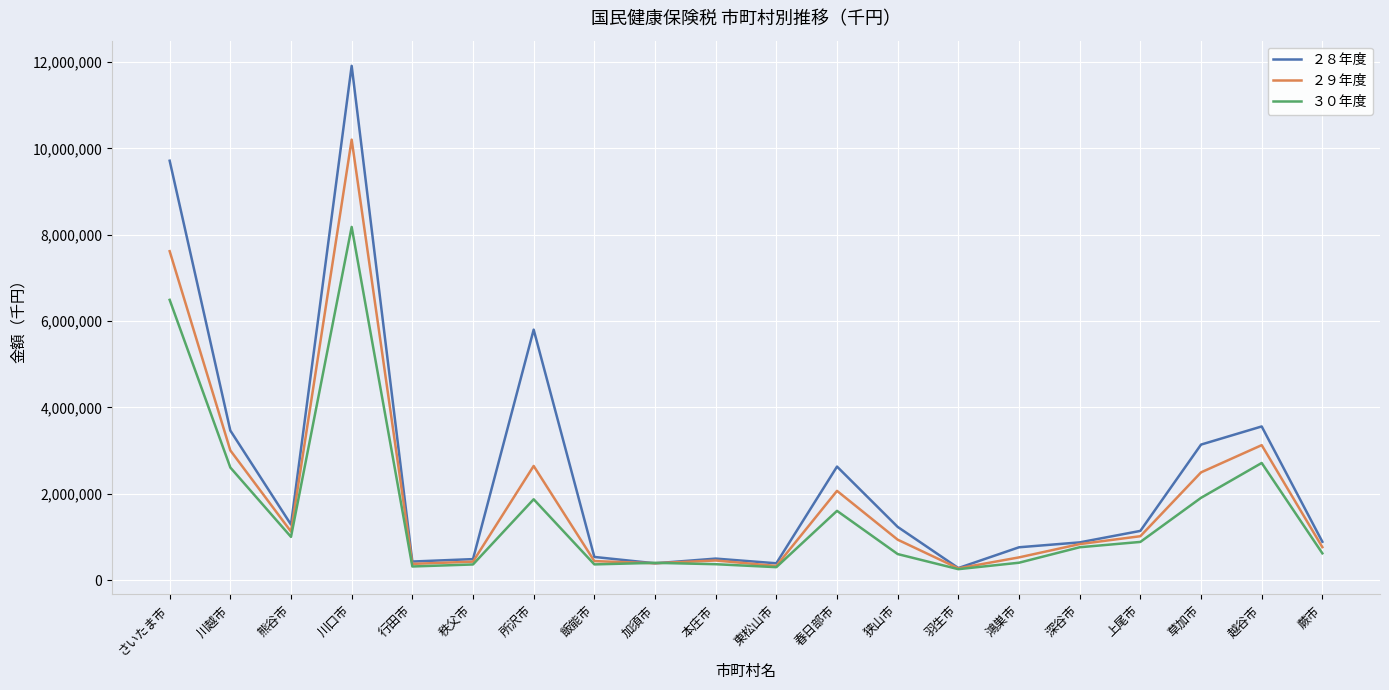

The ２９年度 series shows 429421 at 秩父市. True or false?

True